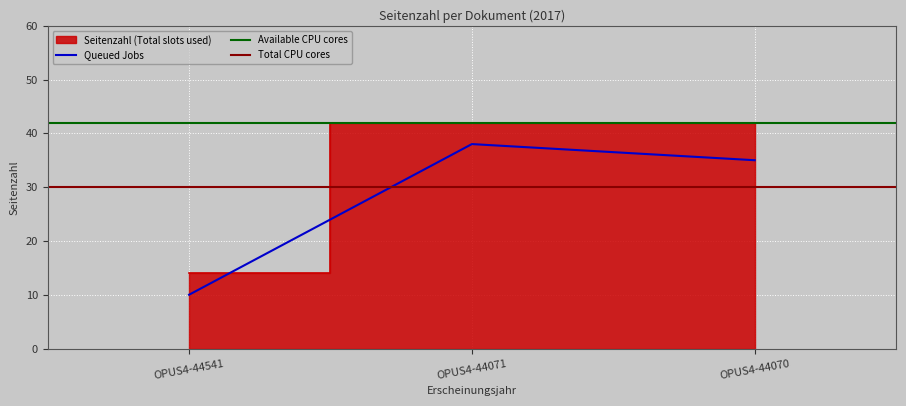

Where is Queued Jobs nearest to the value 24?

OPUS4-44070